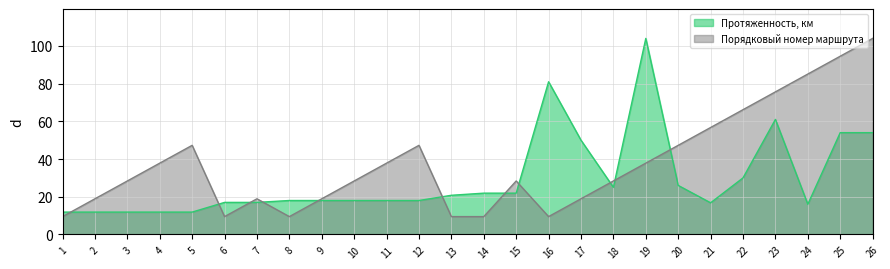

Which series has the largest total across all categories?

Порядковый номер маршрута